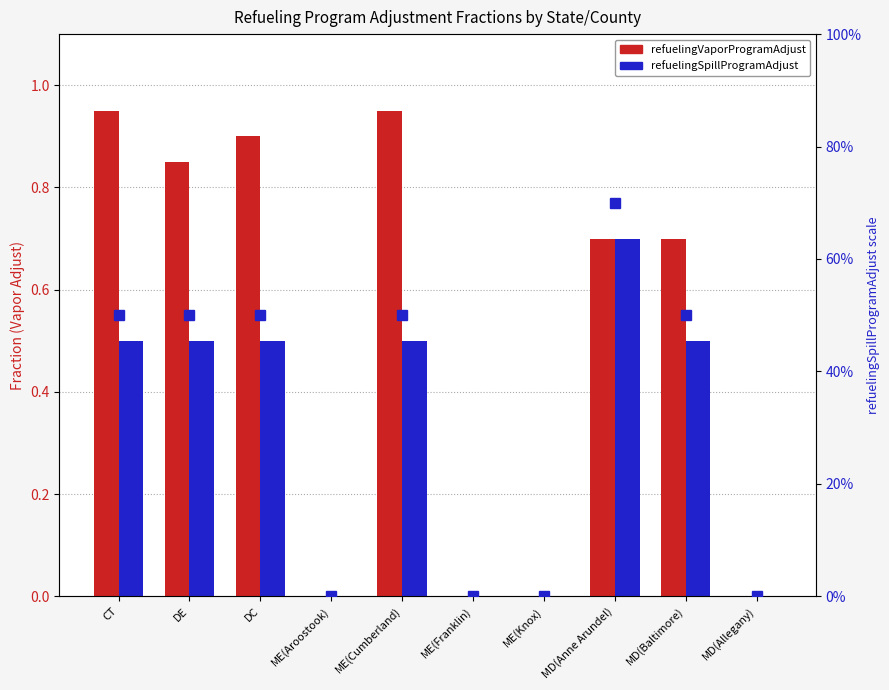

Reading left to right, extract all data points from this chart.

refuelingVaporProgramAdjust: 0.9	0.8	0.9	0.0	0.9	0.0	0.0	0.7	0.7	0.0
refuelingSpillProgramAdjust: 0.5	0.5	0.5	0.0	0.5	0.0	0.0	0.7	0.5	0.0
spill fraction (right axis): 0.5	0.5	0.5	0.0	0.5	0.0	0.0	0.7	0.5	0.0